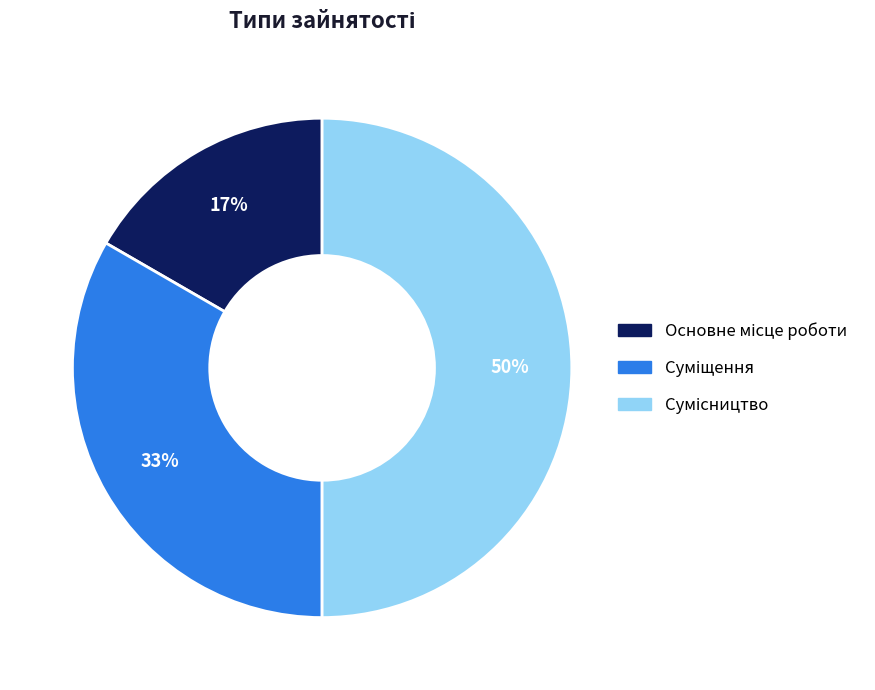

To the nearest percent, what is the average slice percentage?

33%